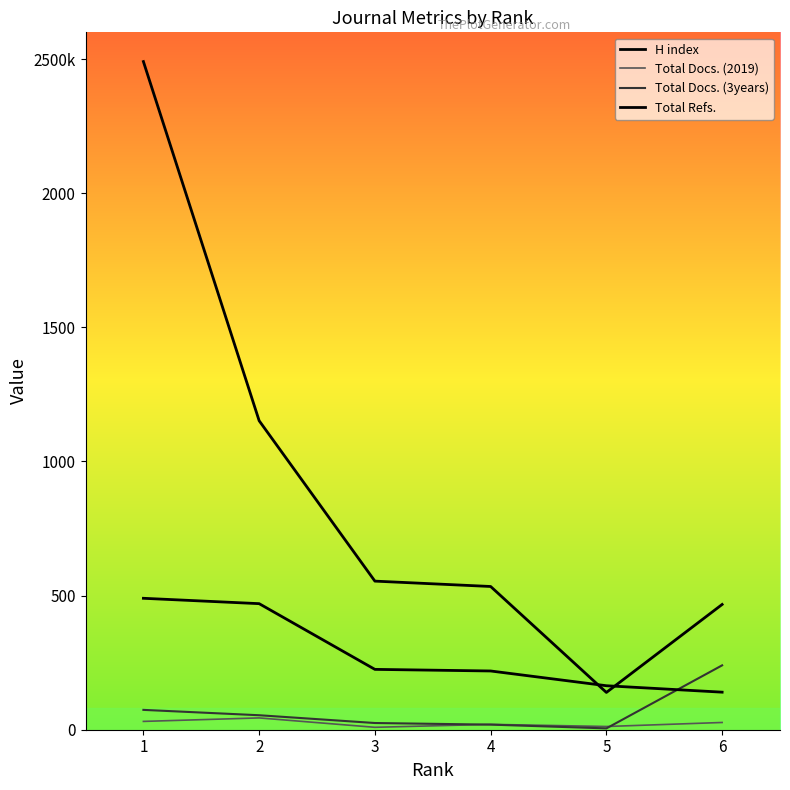

Is this an area chart (filled region under the line)?

No